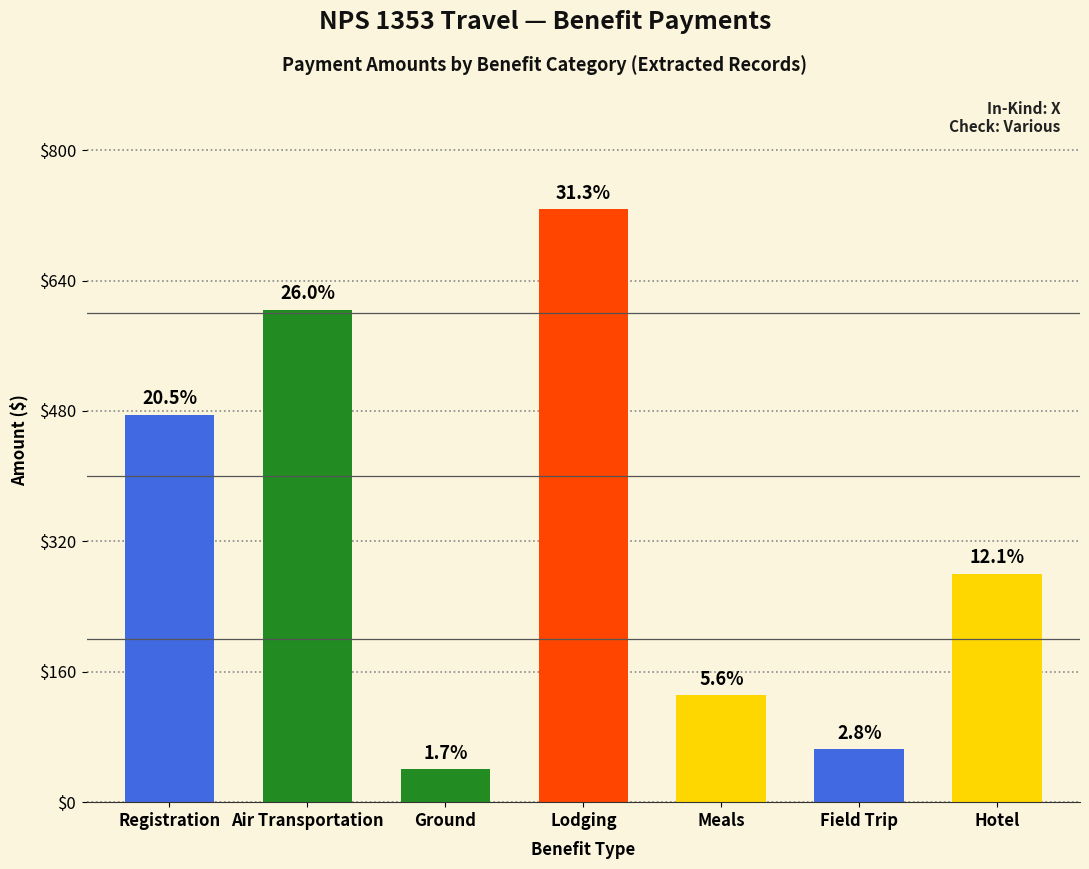

What is the change in value from Air Transportation to Lodging?

+123.3